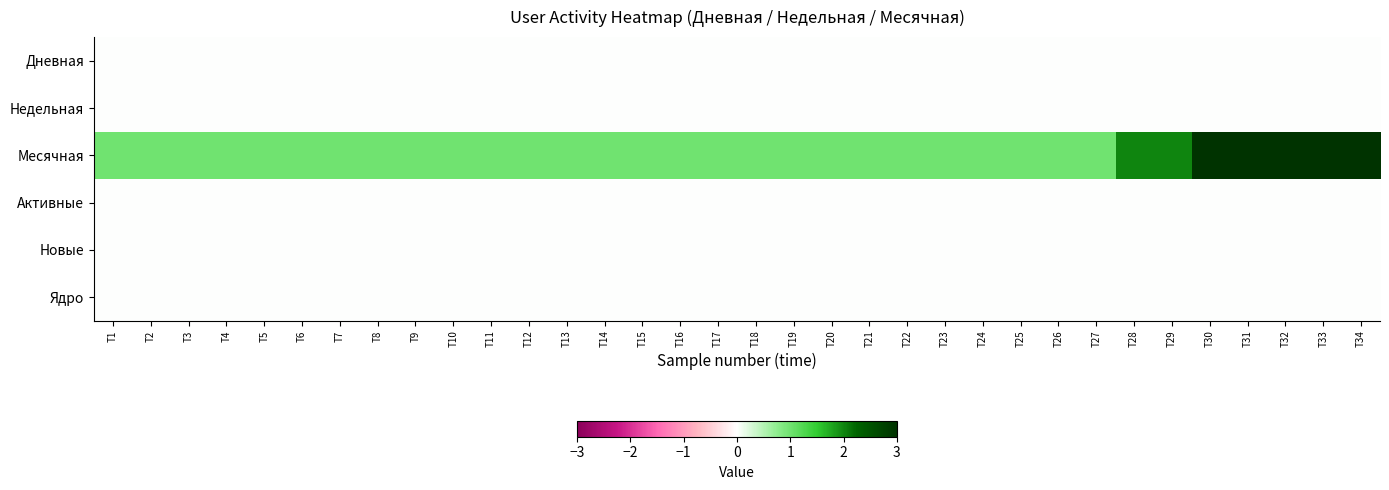

What is the spread (max minus min) of values at T32?

3